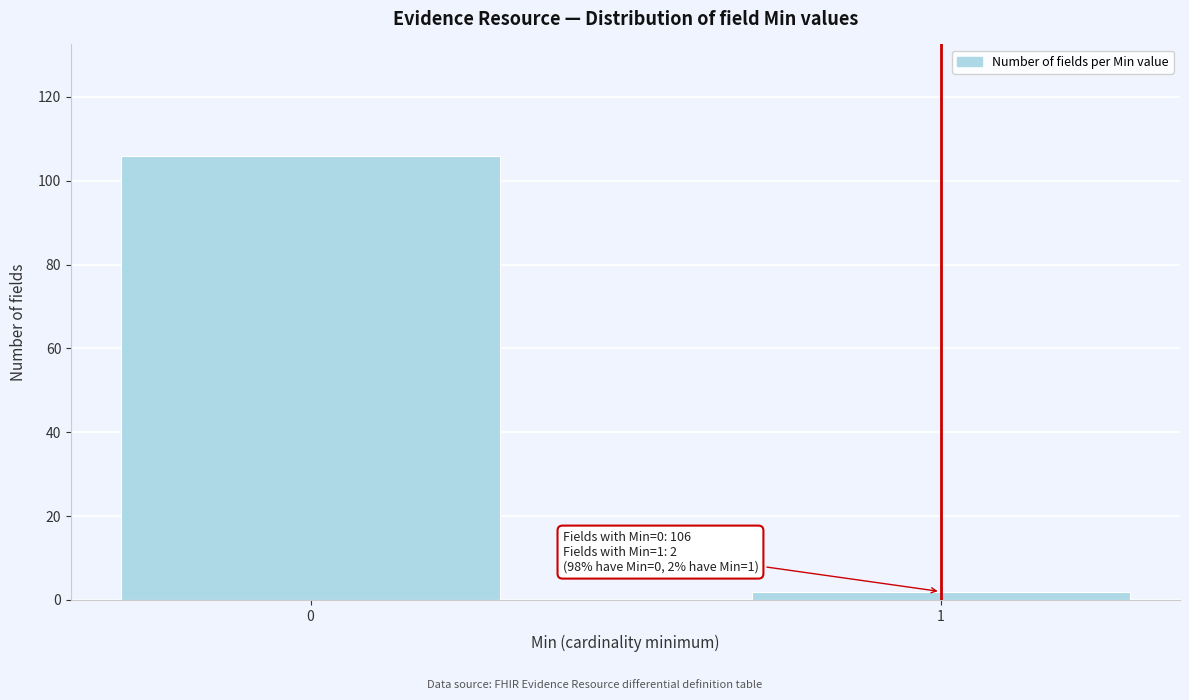

Reading left to right, list all the values displayed in this chart.

106	2